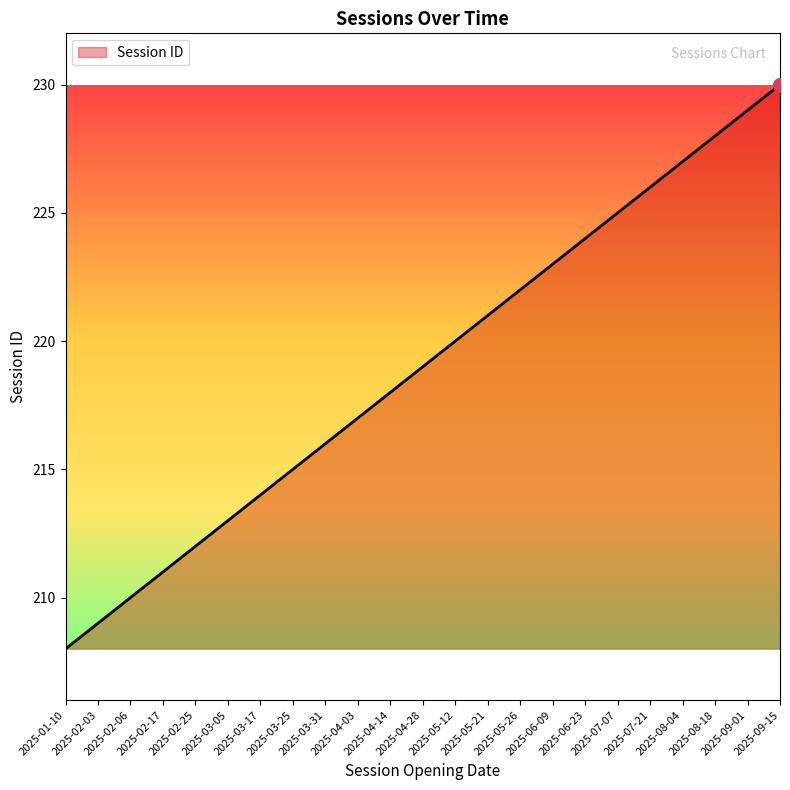

Reading right to left, what are all the values shown in this chart?

230	229	228	227	226	225	224	223	222	221	220	219	218	217	216	215	214	213	212	211	210	209	208